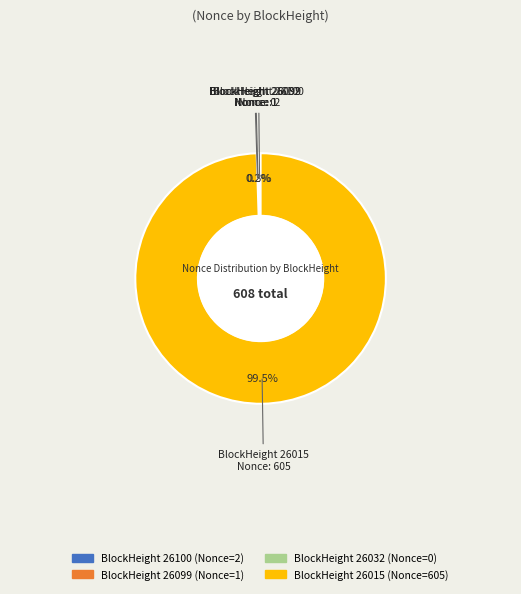

Is there any slice that represents more than half of the pie?

Yes